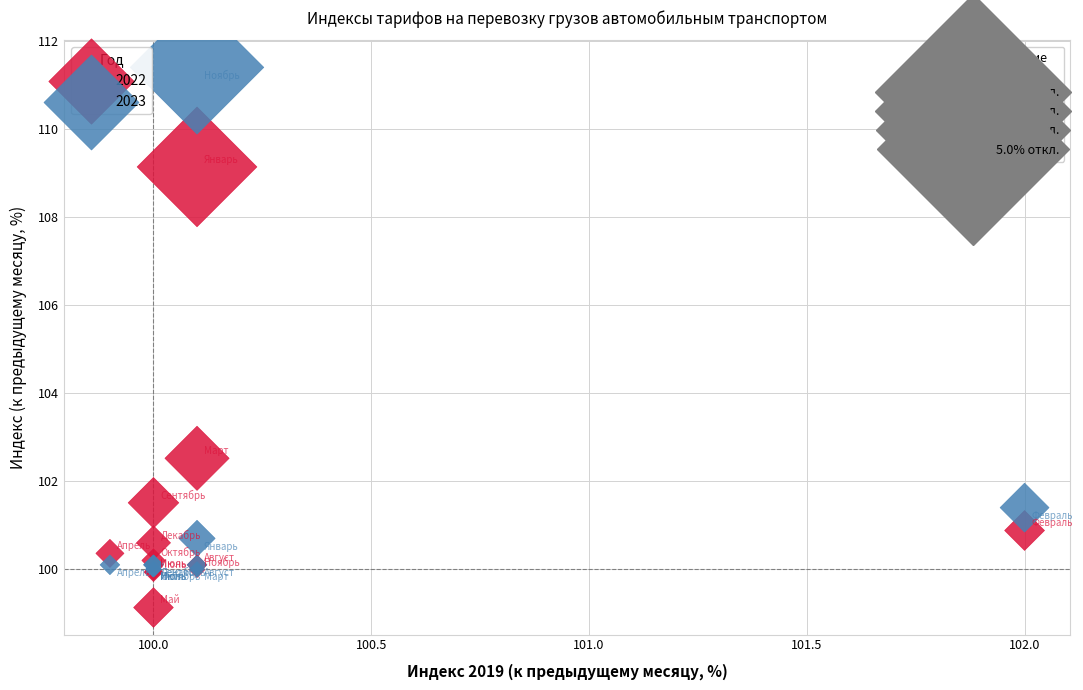

Across all series, what Y value is closest to 105?

102.5